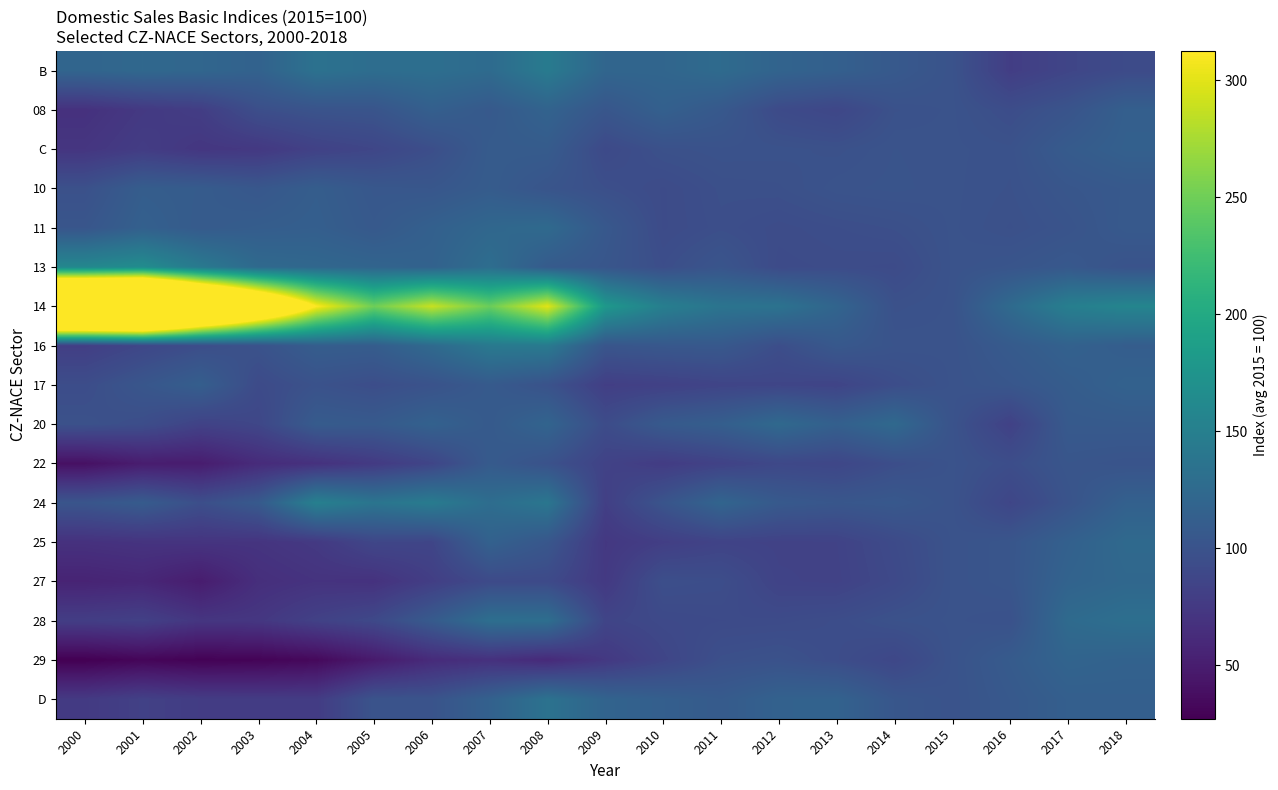

Which series changed the most between 2001 and 2007?

14